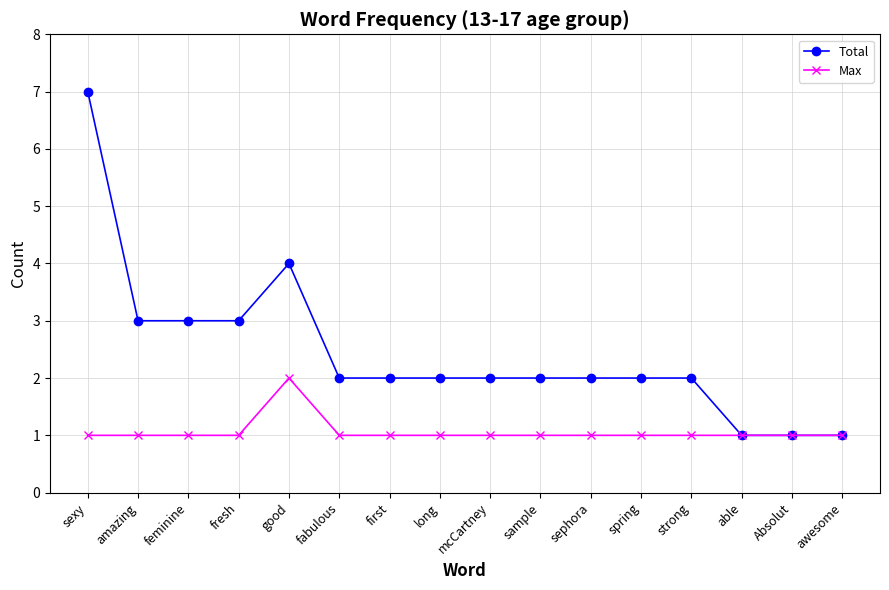

What is the difference between the second highest and second lowest values in the Total series?

3